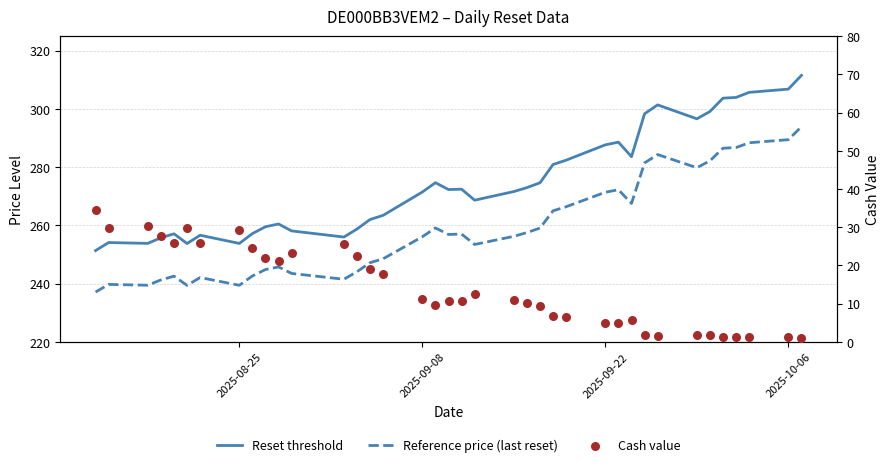

Which series has the largest total across all categories?

Reset threshold